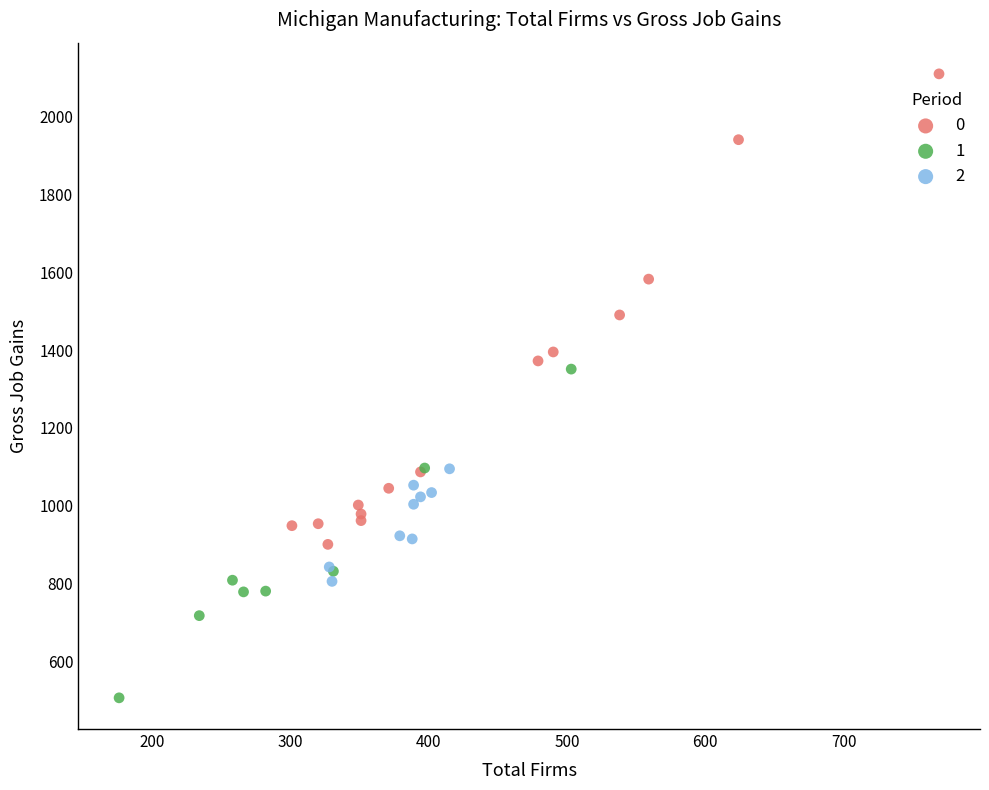

What are all the series names shown in the legend?

0, 1, 2